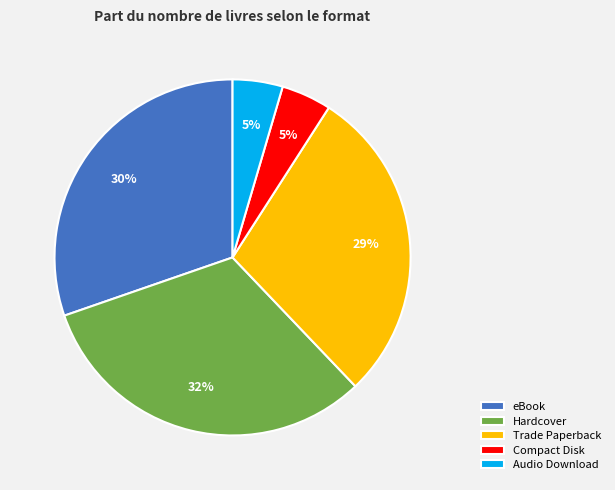

How many slices are in this pie chart?

5